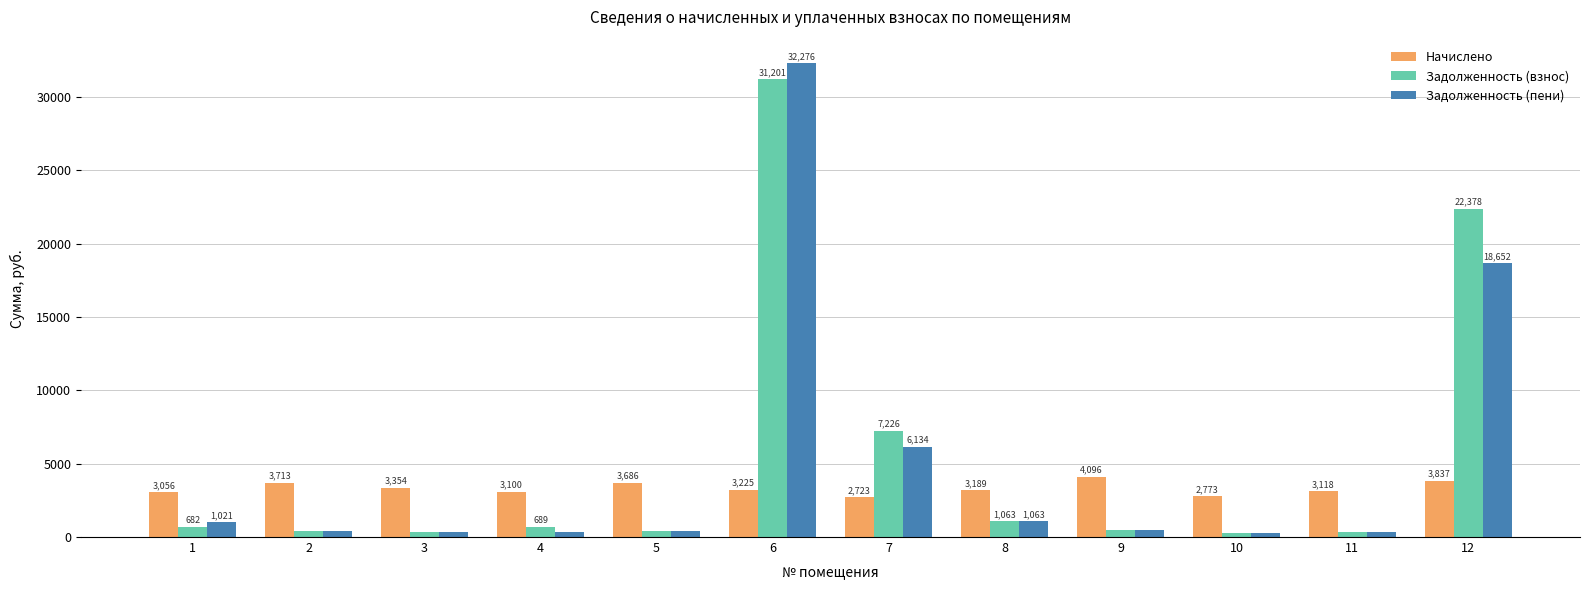

What is the difference between the maximum and minimum values in the Начислено series?

1372.5